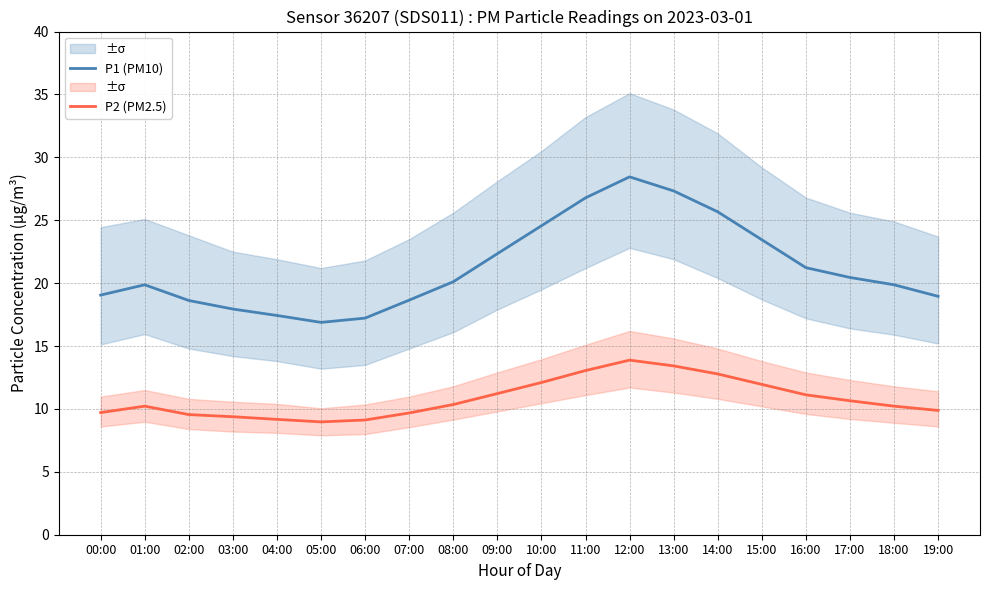

What is the label of the 8th point from the left?

07:00